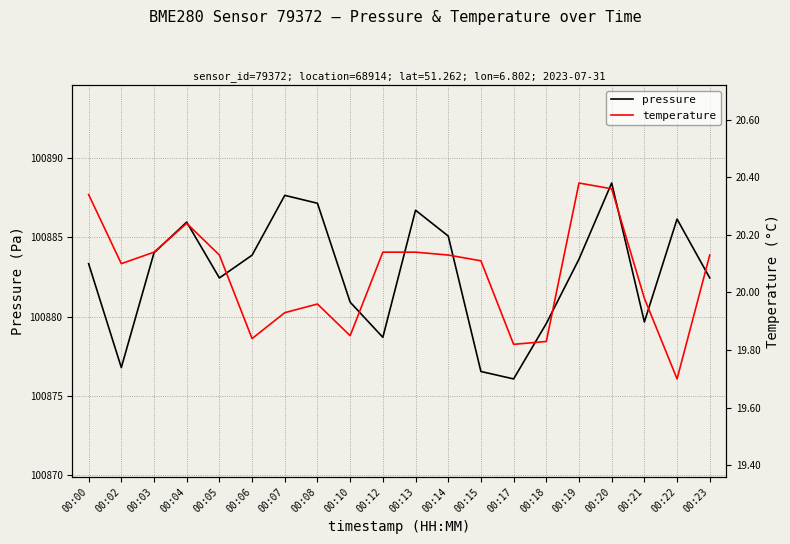

What is the difference between the temperature values at 00:20 and 00:04?

0.1